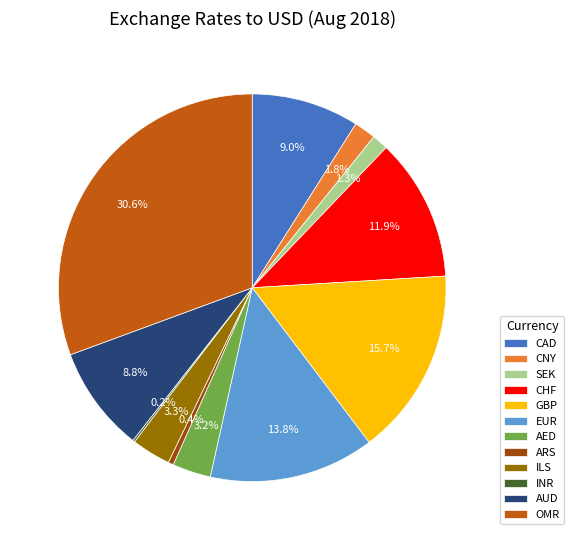

True or false: OMR accounts for 42% of the total.

False